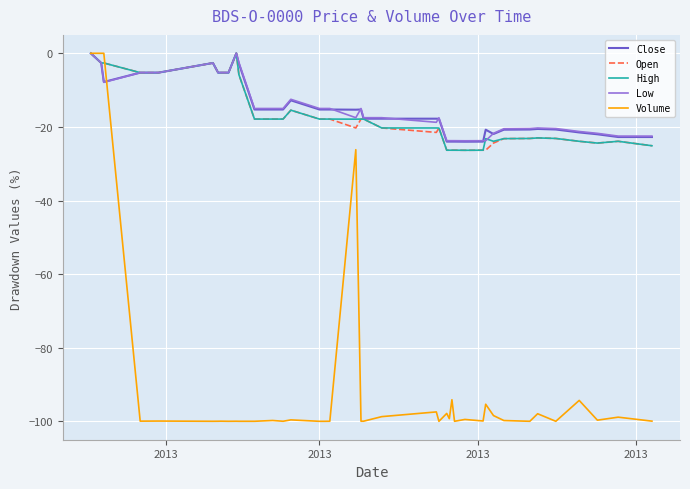

What are all the series names shown in the legend?

Close, Open, High, Low, Volume